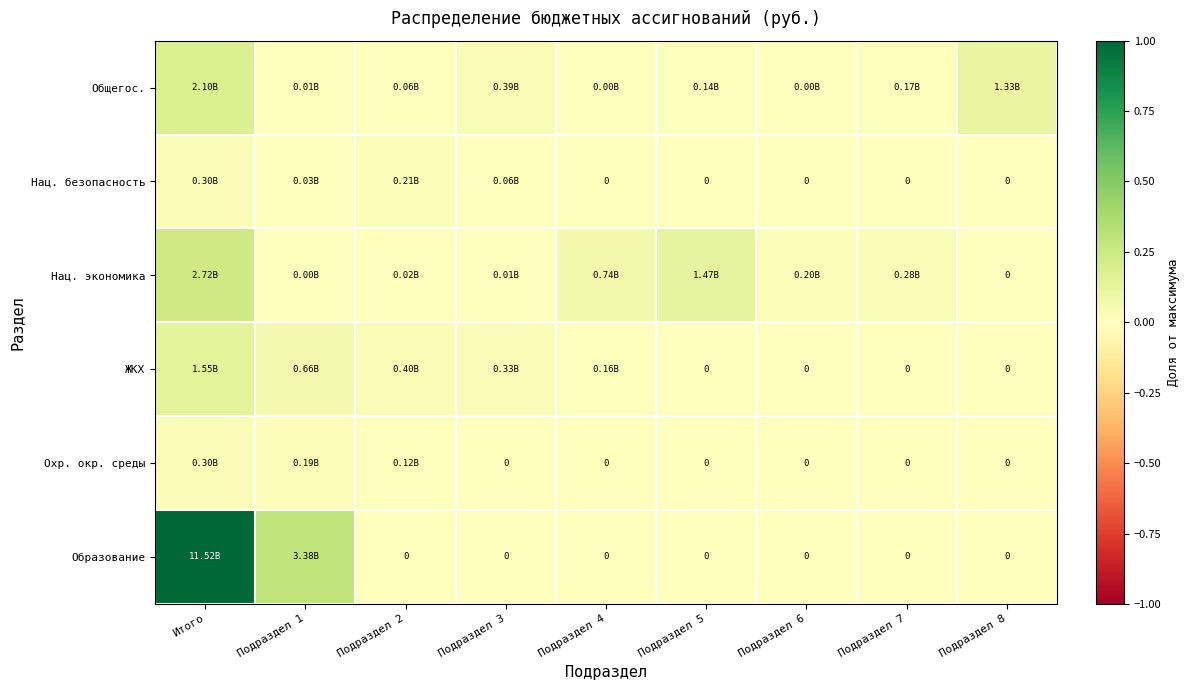

Is it true that Общегос. equals 0.2 at Итого?

False